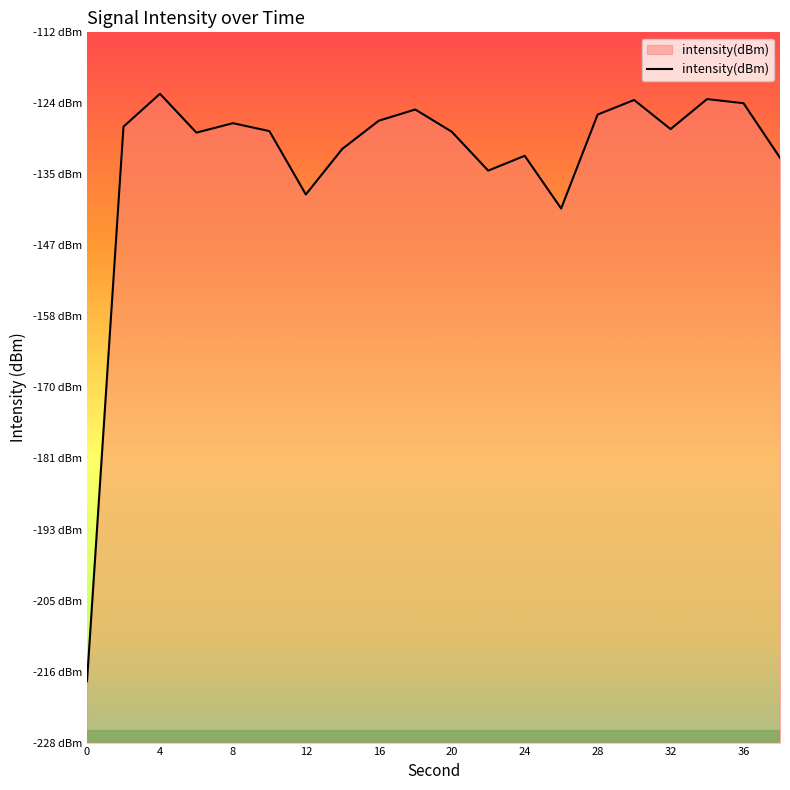

True or false: the data shows -54.9 at 36.

False